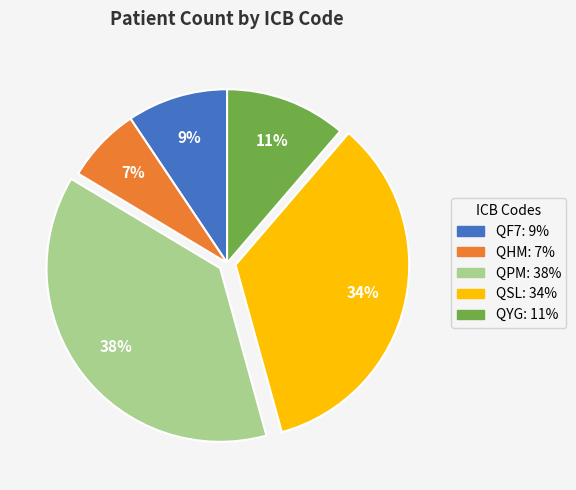

Rank the categories by value from lowest to highest.

QHM, QF7, QYG, QSL, QPM